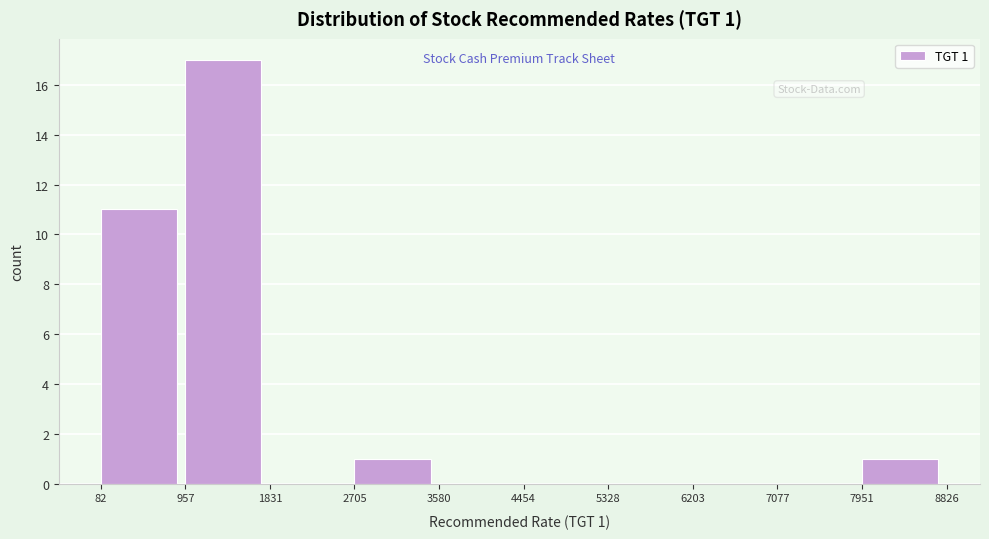

Which range on the x-axis has the tallest bar?

957 to 1831